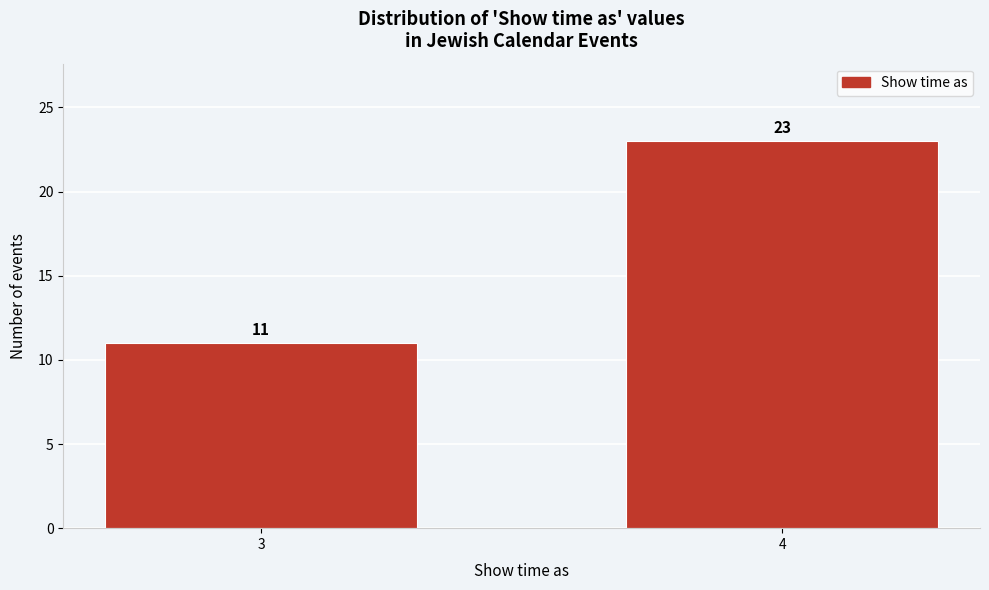

Reading left to right, transcribe all the data shown in this chart.

3=11	4=23